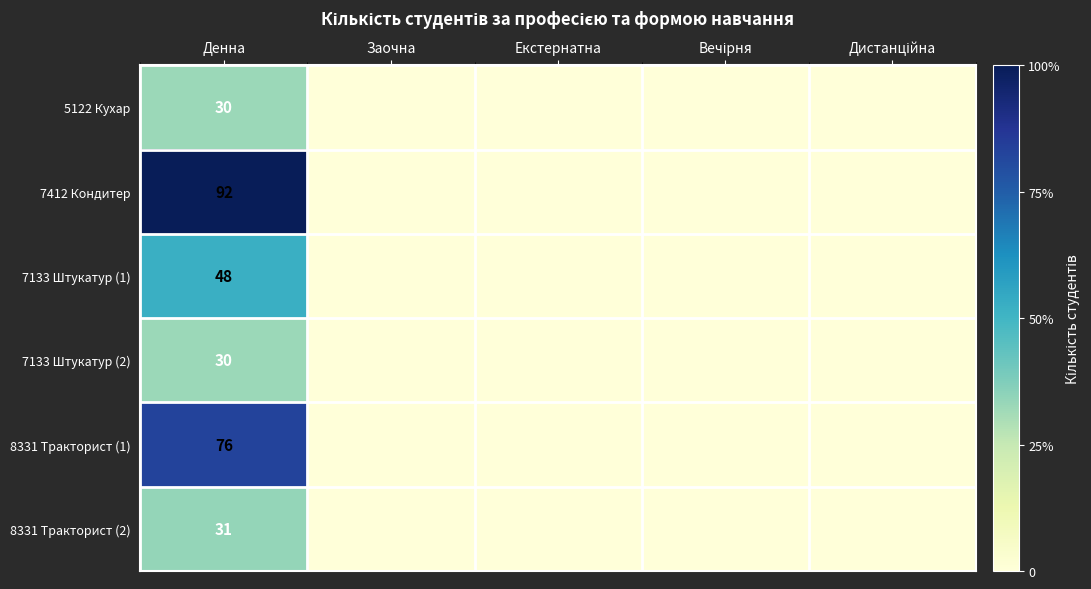

Is it true that 8331 Тракторист (1) equals 76 at Денна?

True